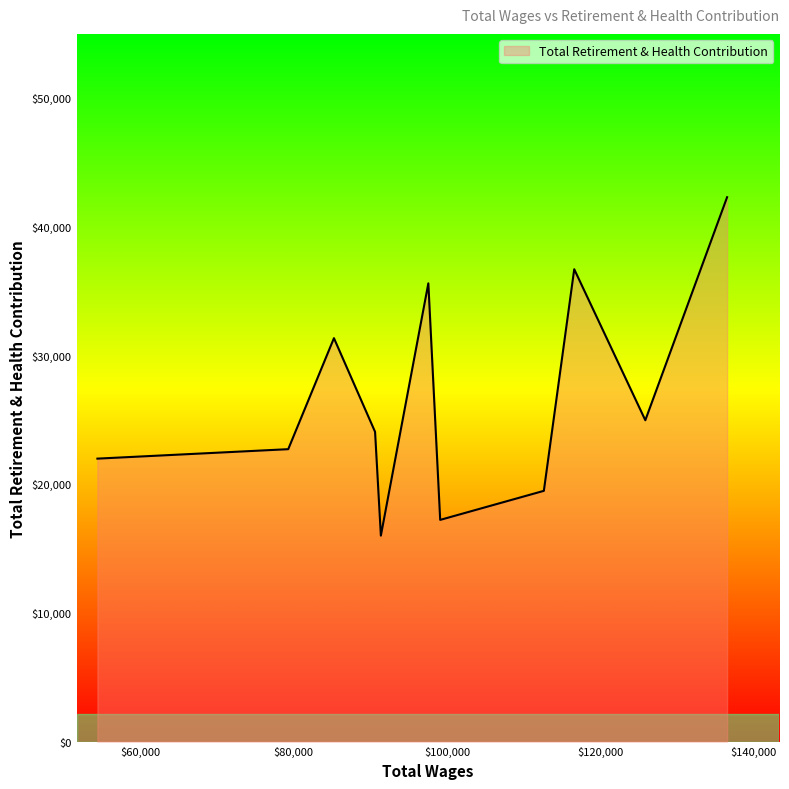

What is the greatest value displayed?

42256